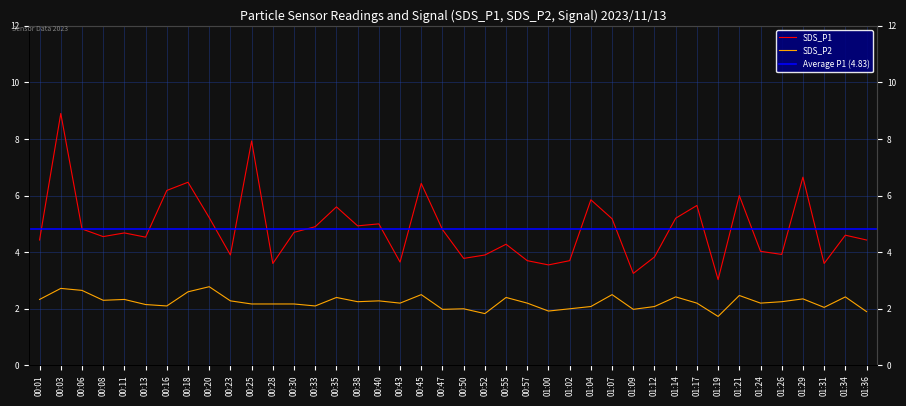

At which label does SDS_P2 first exceed 2?

00:01